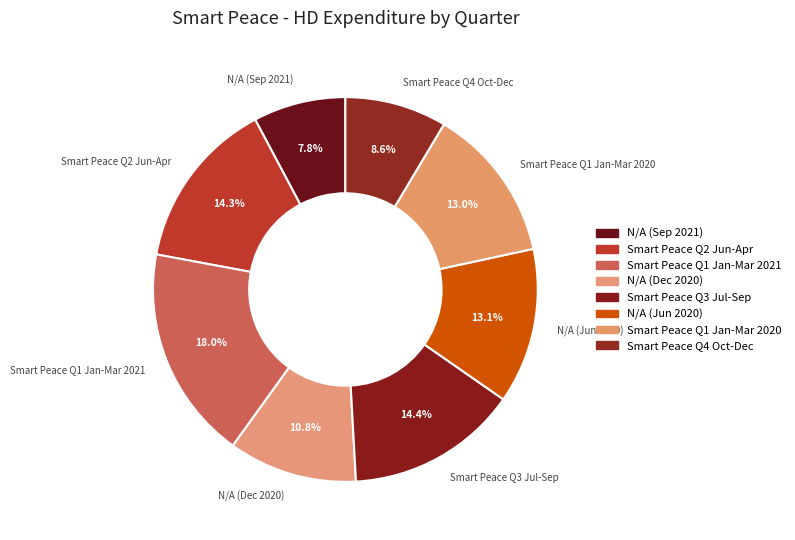

What is the largest slice in the pie chart?

Smart Peace Q1 Jan-Mar 2021